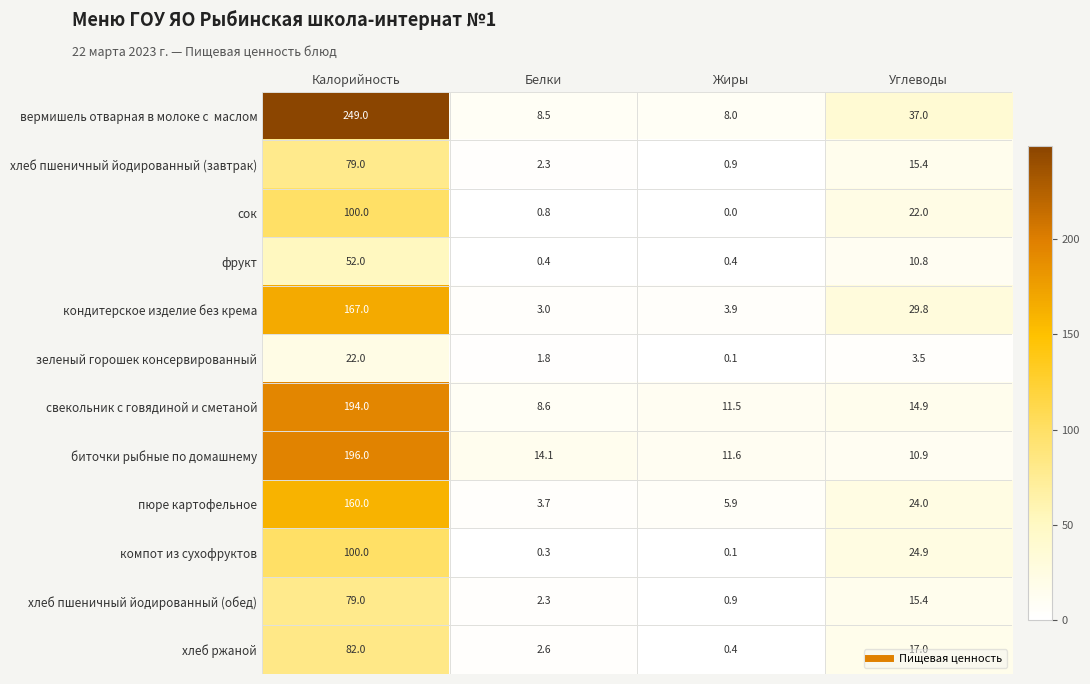

The компот из сухофруктов series shows 0.1 at Жиры. True or false?

True